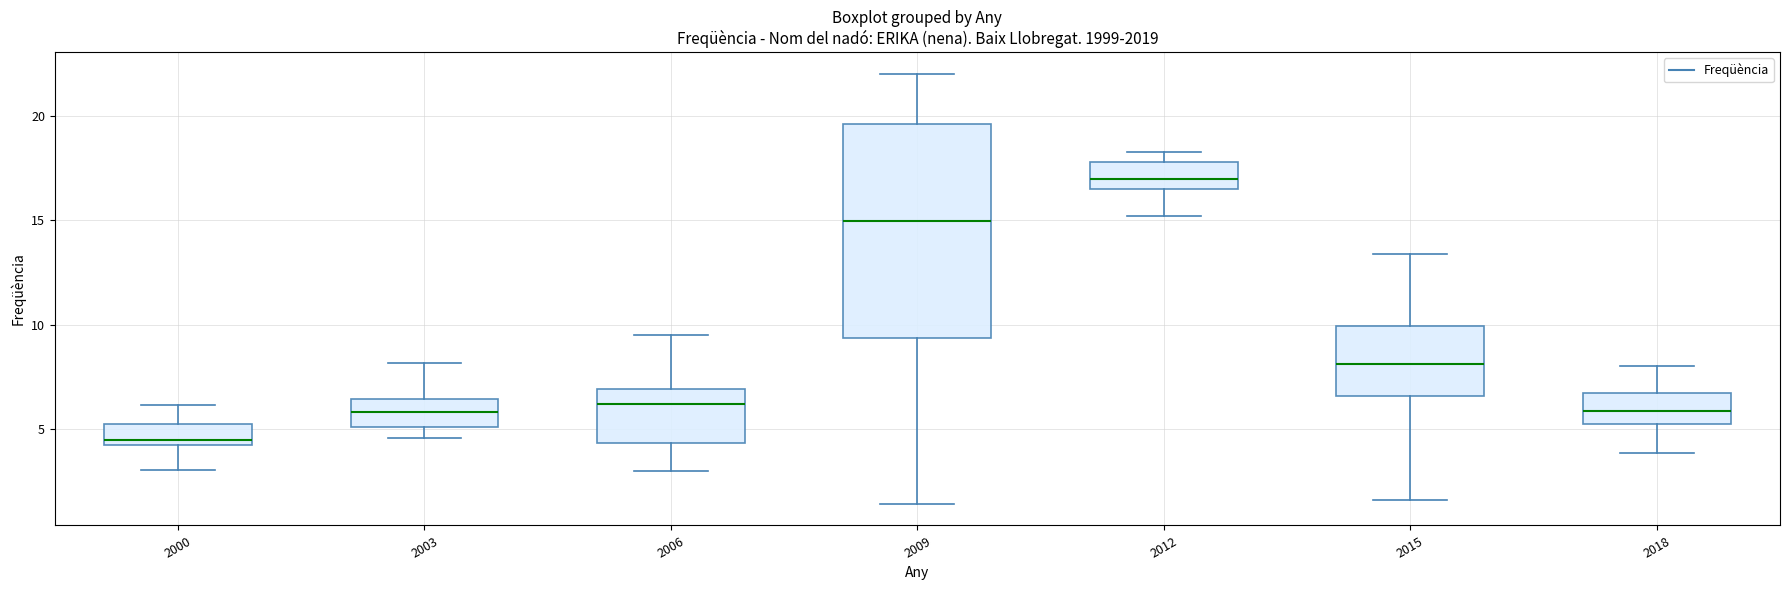

Reading left to right, transcribe this box plot: for each box, give where its median line is, the range the box spans, and where its two whiskers end, as read against the y-axis. The values are not printed on the chart, so give them approximately, as read against the axis.

2000: median 4.5, box 4.0 to 5.5, whiskers 3.0 to 6.0
2003: median 6.0, box 5.0 to 6.5, whiskers 4.5 to 8.0
2006: median 6.0, box 4.5 to 7.0, whiskers 3.0 to 9.5
2009: median 15.0, box 9.5 to 19.5, whiskers 1.5 to 22.0
2012: median 17.0, box 16.5 to 18.0, whiskers 15.0 to 18.5
2015: median 8.0, box 6.5 to 10.0, whiskers 1.5 to 13.5
2018: median 6.0, box 5.5 to 6.5, whiskers 4.0 to 8.0